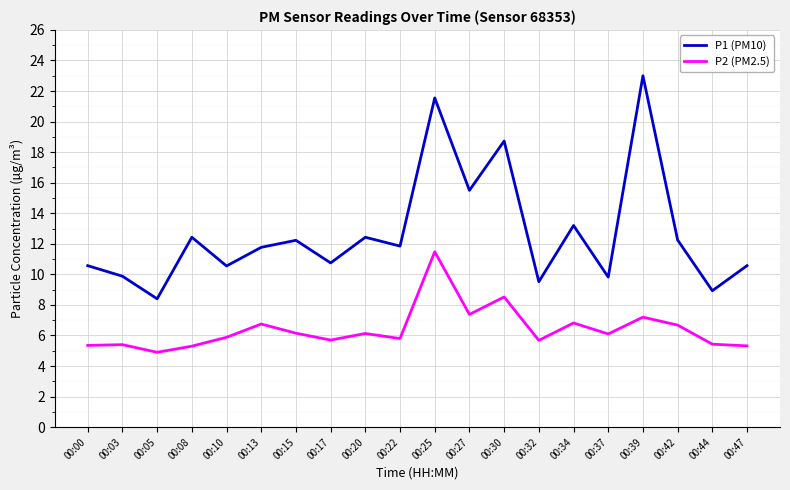

Which series has the largest total across all categories?

P1 (PM10)